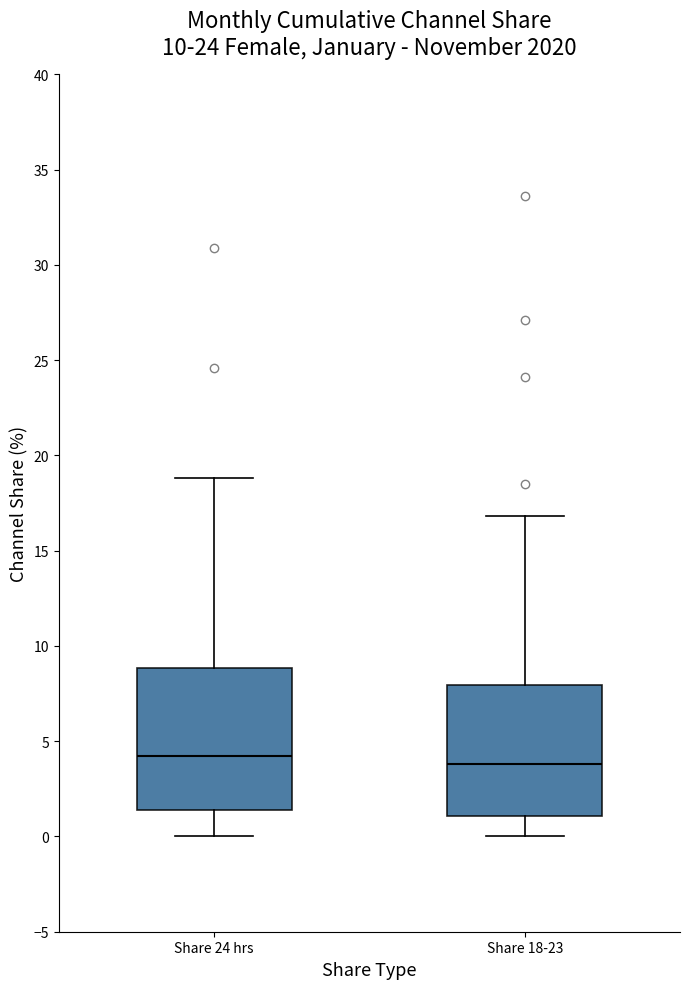

Reading left to right, read every box against the y-axis: the position of its median line, the range the box covers, and the ends of its whiskers. The values are not printed on the chart, so give them approximately, as read against the axis.

Share 24 hrs: median 4.0, box 1.5 to 9.0, whiskers 0.0 to 19.0
Share 18-23: median 4.0, box 1.0 to 8.0, whiskers 0.0 to 17.0